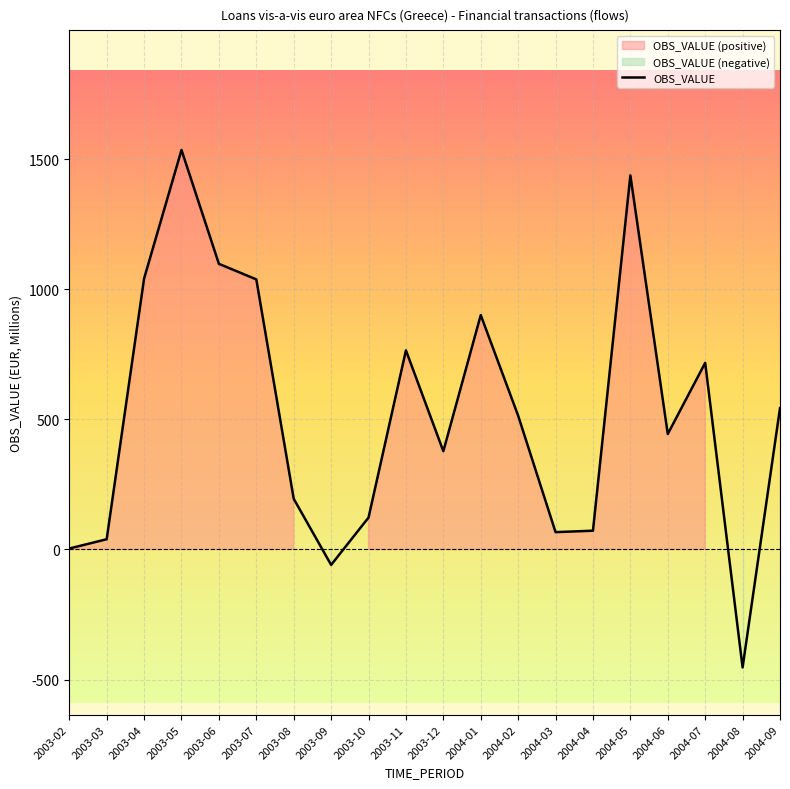

At which category does the data reach its first local valley?

2003-09